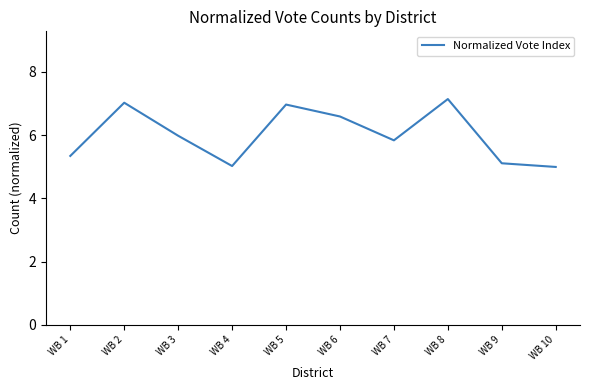

Reading right to left, extract all data points from this chart.

WB 10=5.0	WB 9=5.1	WB 8=7.1	WB 7=5.8	WB 6=6.6	WB 5=7.0	WB 4=5.0	WB 3=6.0	WB 2=7.0	WB 1=5.3